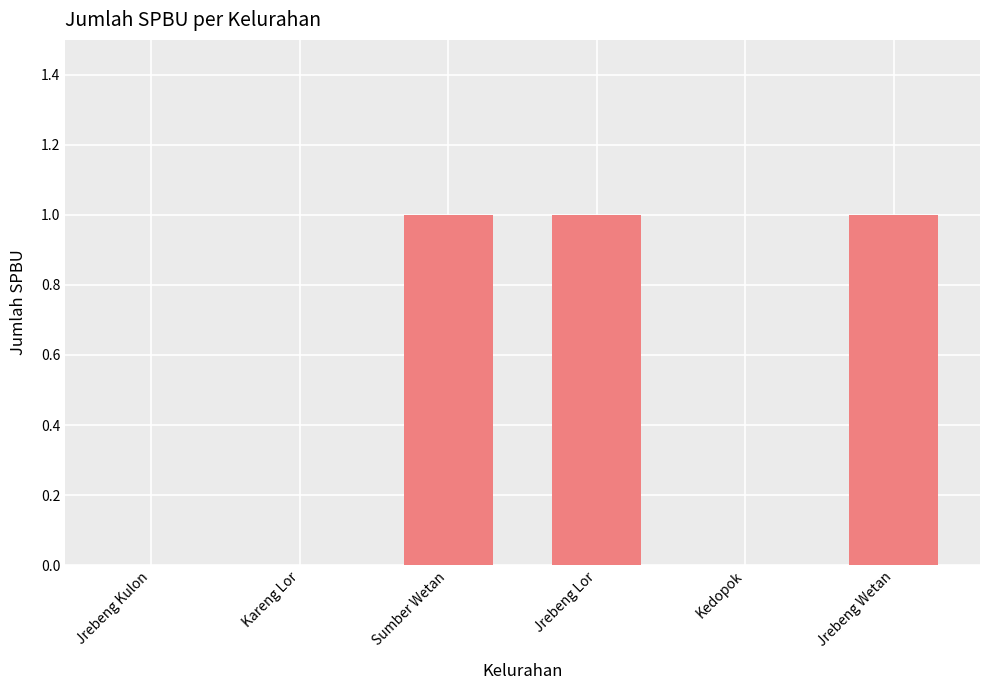

The value at Jrebeng Kulon is 1. True or false?

False